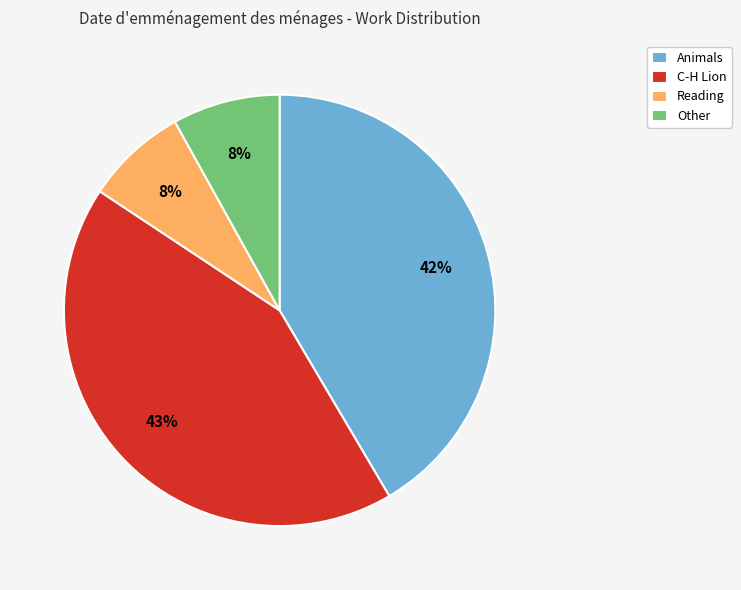

Do Reading and Other together represent more than half of the pie?

No